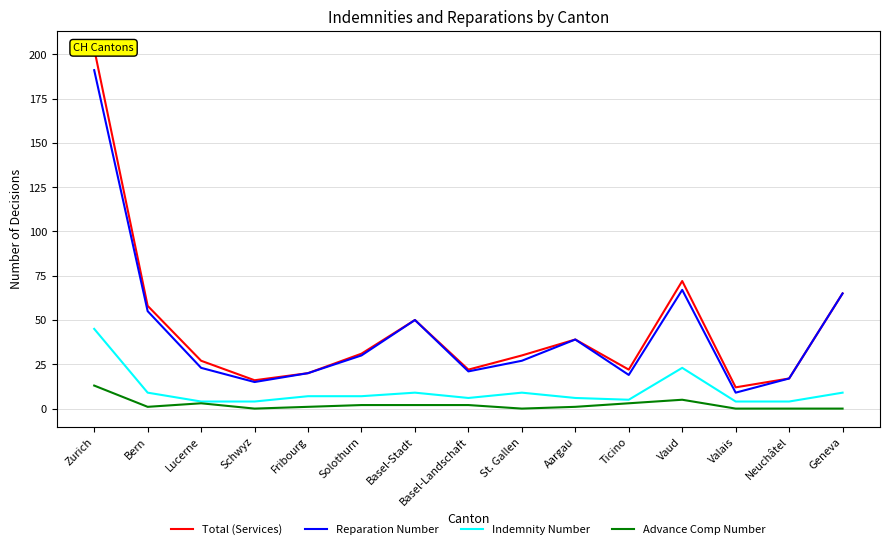

True or false: Advance Comp Number and Reparation Number intersect in this chart.

False